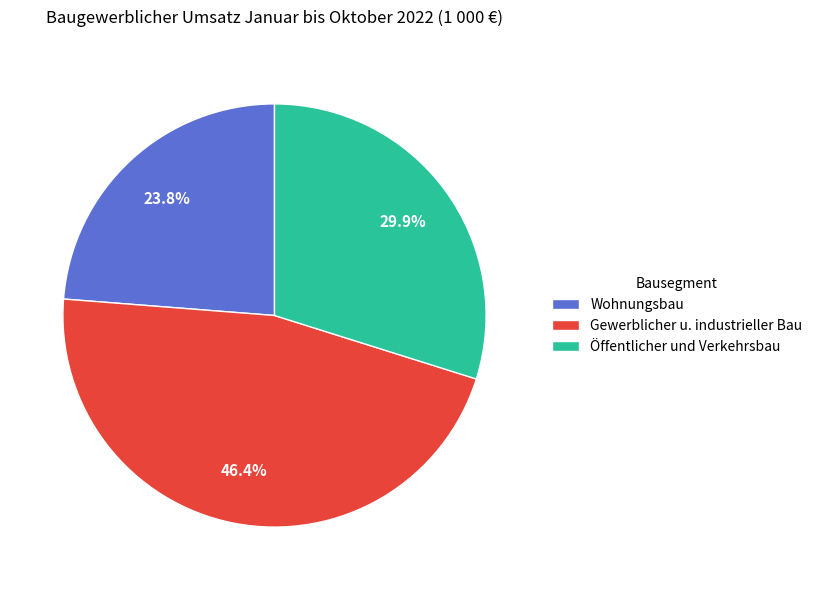

To the nearest percent, what percentage of the pie is Wohnungsbau?

24%